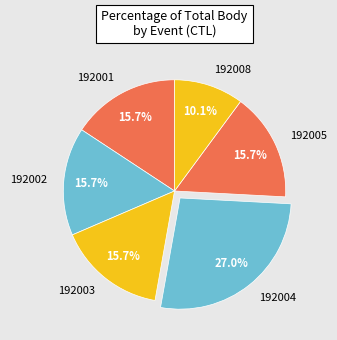

Do 192001 and 192008 together represent more than half of the pie?

No